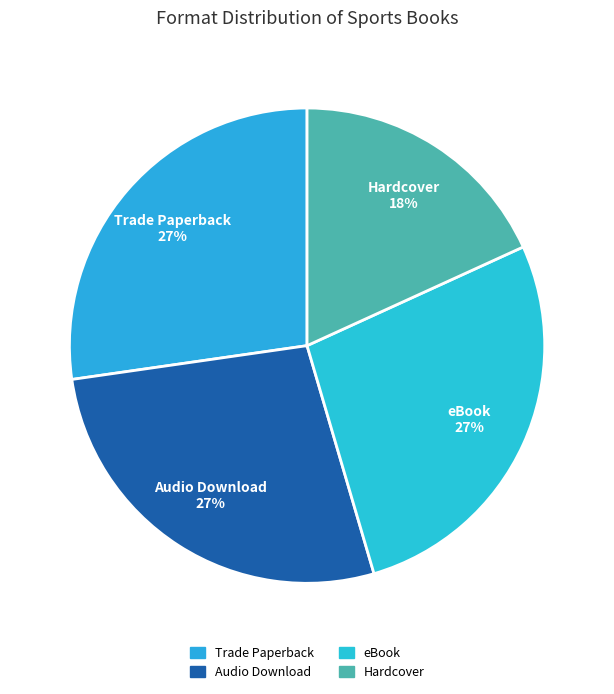

What is the smallest slice in the pie chart?

Hardcover